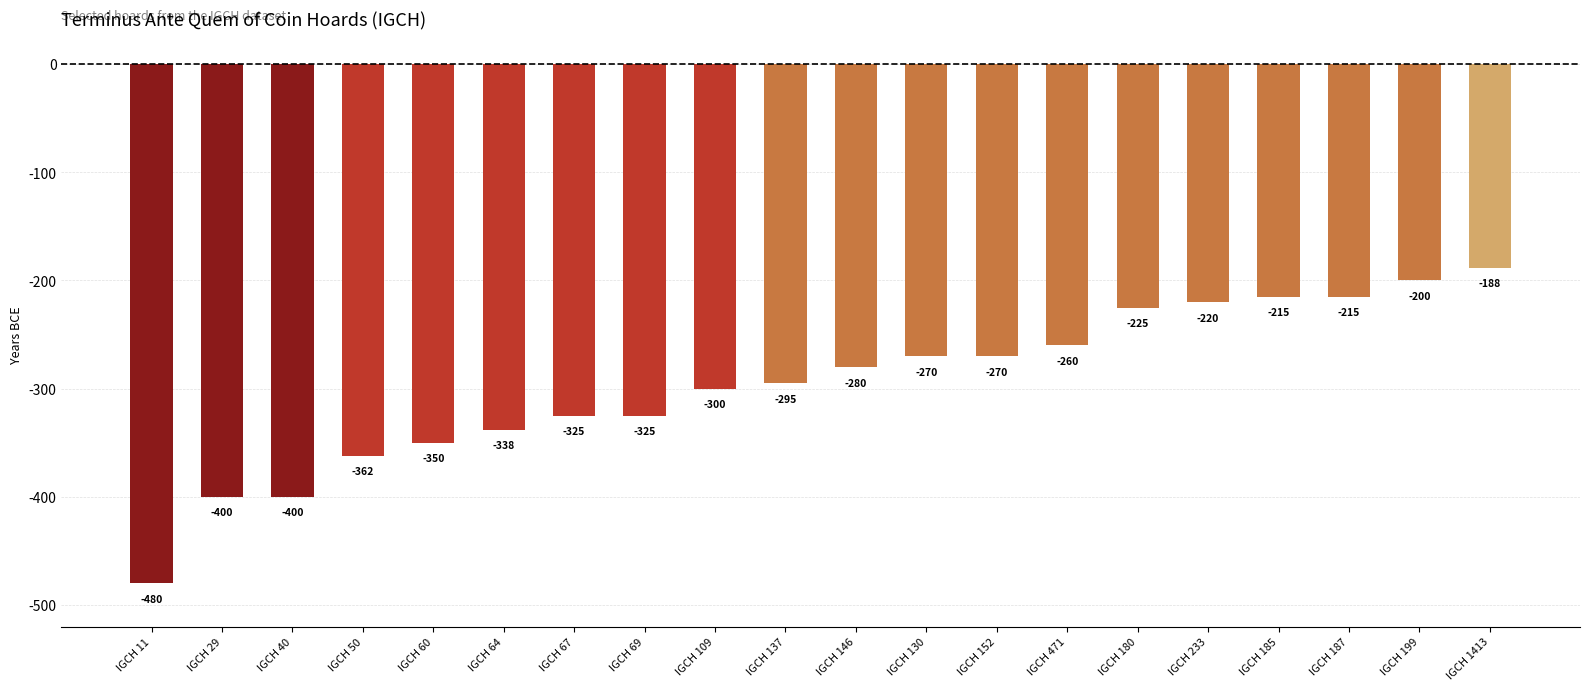

Reading left to right, what are all the values shown in this chart?

IGCH 11=-480	IGCH 29=-400	IGCH 40=-400	IGCH 50=-362	IGCH 60=-350	IGCH 64=-338	IGCH 67=-325	IGCH 69=-325	IGCH 109=-300	IGCH 137=-295	IGCH 146=-280	IGCH 130=-270	IGCH 152=-270	IGCH 471=-260	IGCH 180=-225	IGCH 233=-220	IGCH 185=-215	IGCH 187=-215	IGCH 199=-200	IGCH 1413=-188